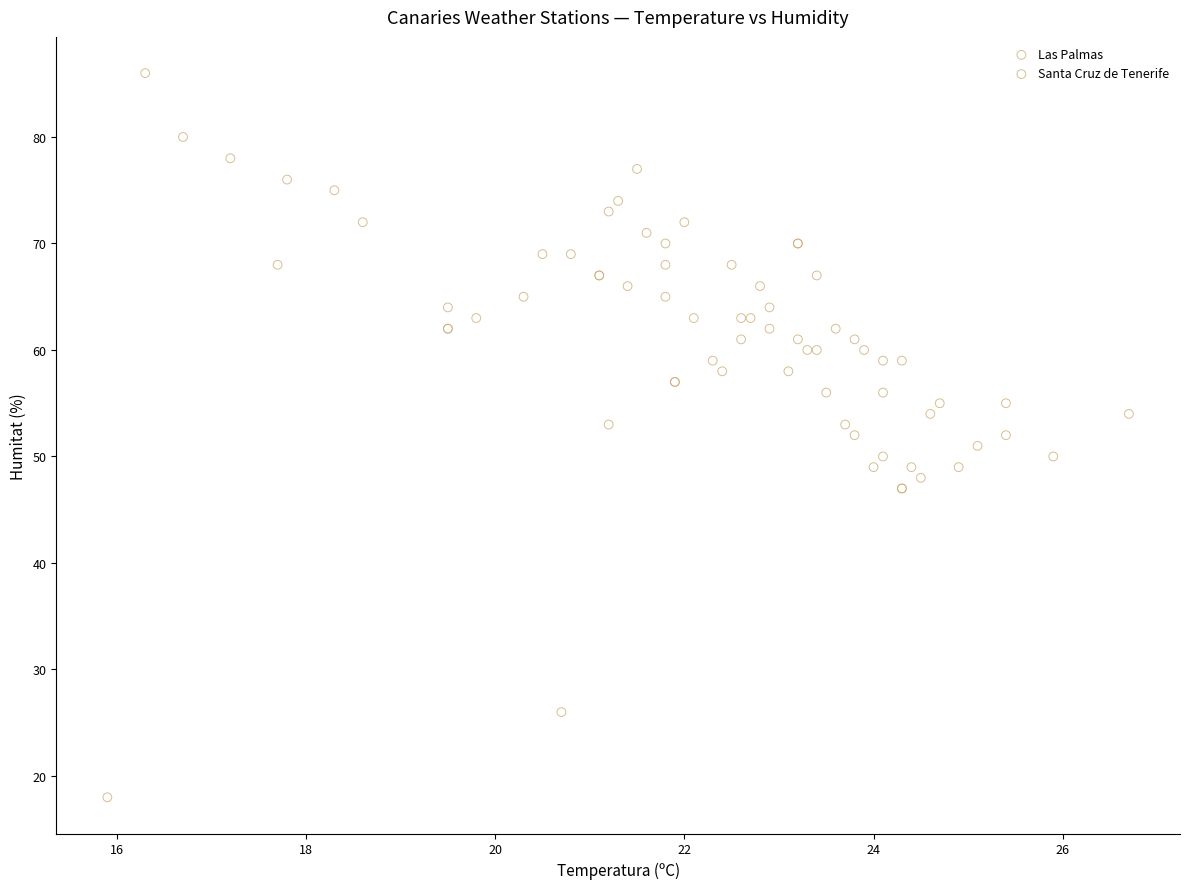

Which series has the largest Y range (max minus min)?

Santa Cruz de Tenerife